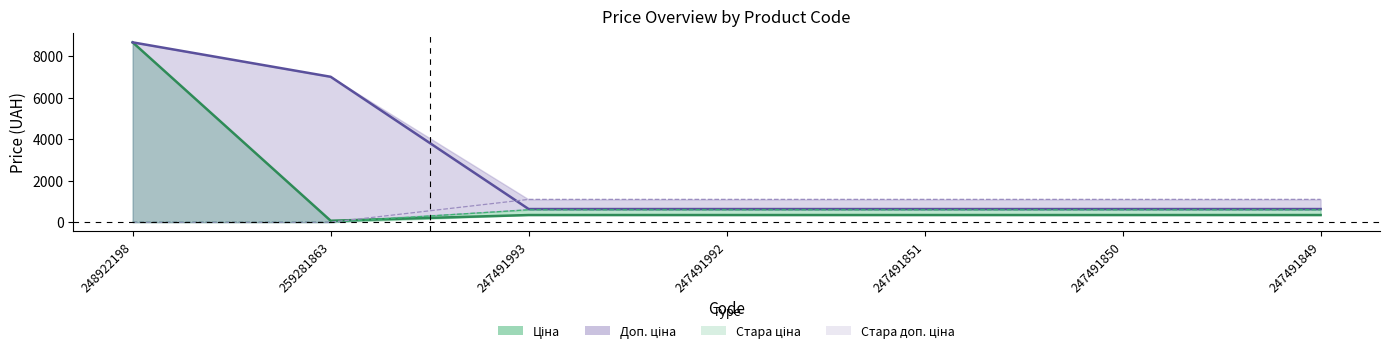

Which has a higher value, 247491993 or 259281863?

247491993